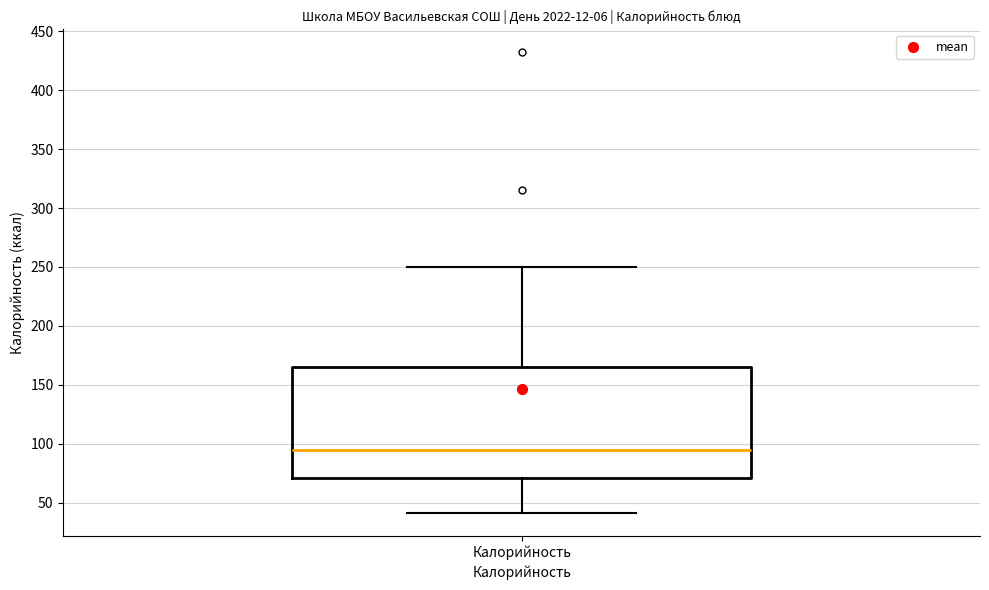

Where is the lower edge of the box for Калорийность on the y-axis? The values are not printed on the chart, so give them approximately, as read against the axis.

70